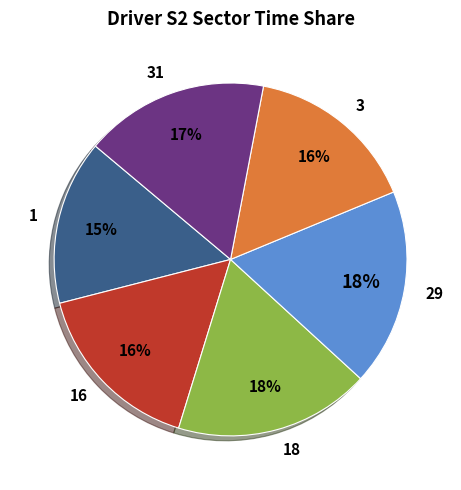

Between 1 and 29, which is larger?

29